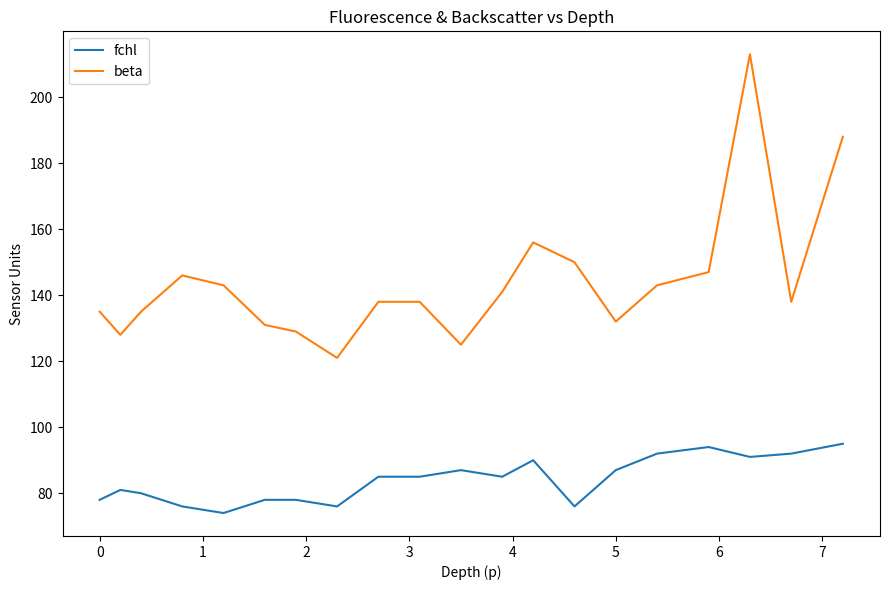

True or false: fchl and beta cross at least once.

False